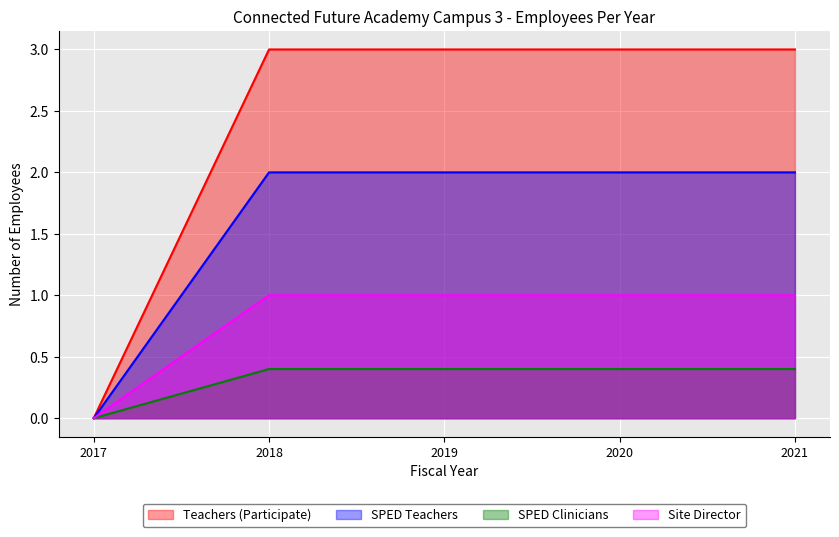

How many values in the SPED Teachers series are below 2?

1